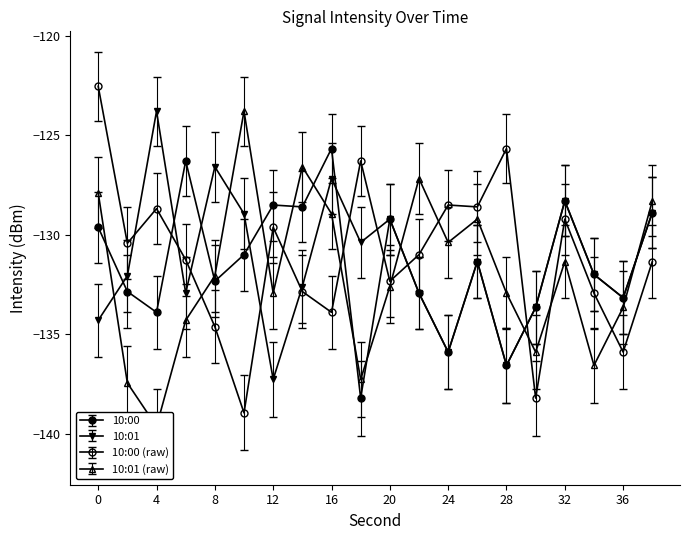

At 6, list the series in order from smallest to largest.

10:01 (raw), 10:01, 10:00 (raw), 10:00